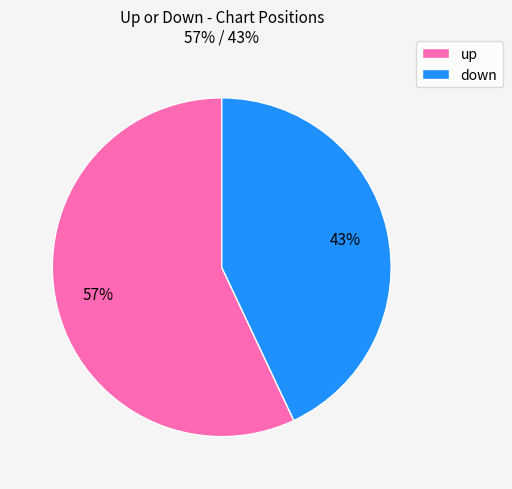

How many slices are in this pie chart?

2